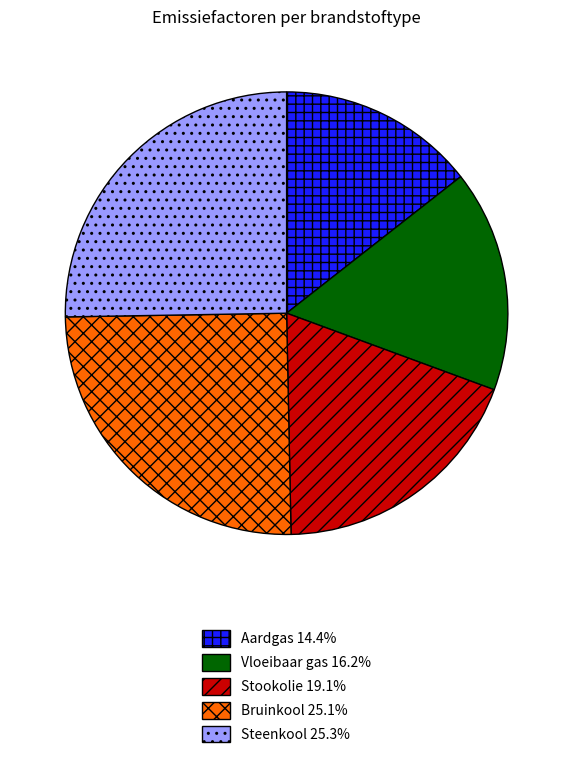

Does any single category account for the majority?

No